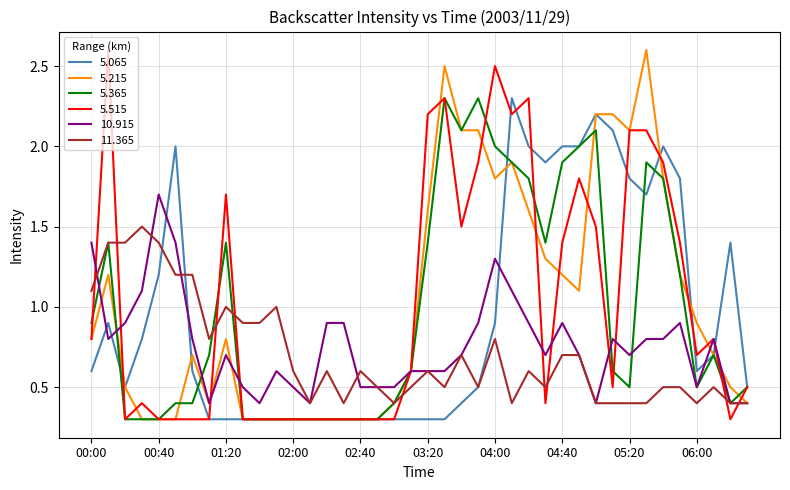

What is the difference between the maximum and minimum values in the 5.515 series?

2.3